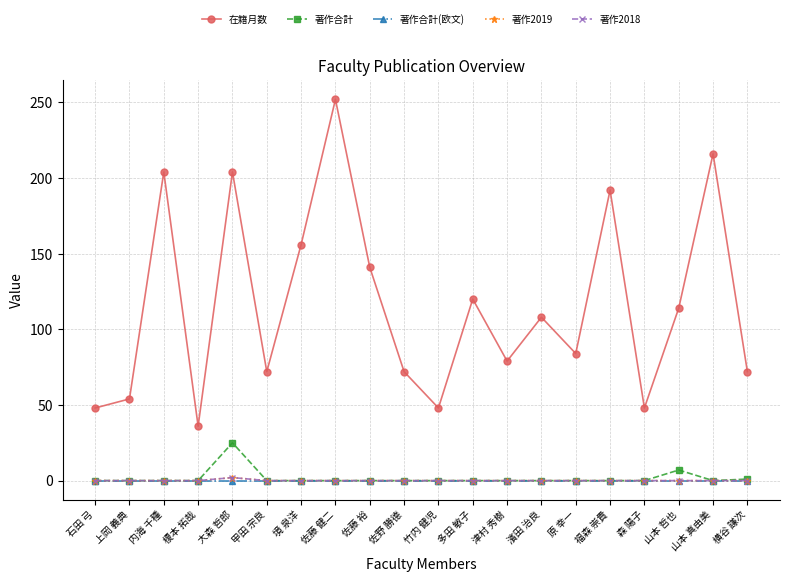

Does the chart have visible grid lines?

Yes